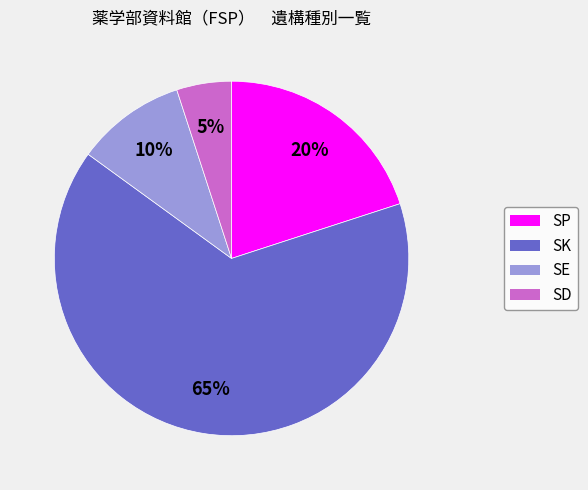

Which category has the biggest portion of the pie?

SK